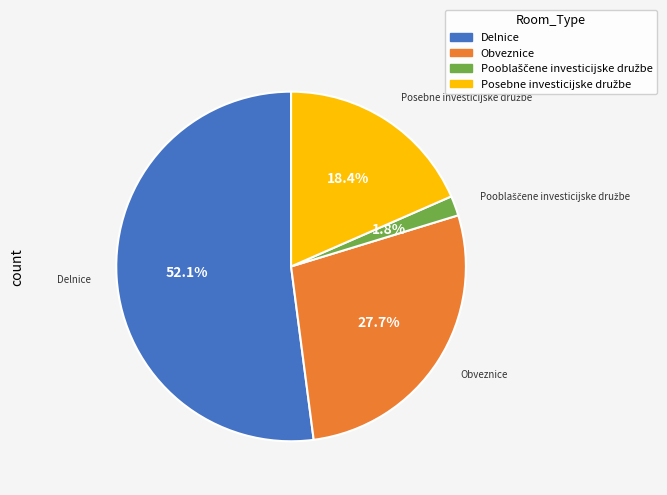

How many segments does this pie chart have?

4